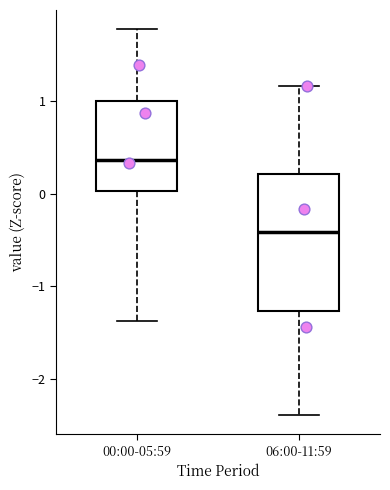

Where is the lower edge of the box for 00:00-05:59 on the y-axis? The values are not printed on the chart, so give them approximately, as read against the axis.

0.0